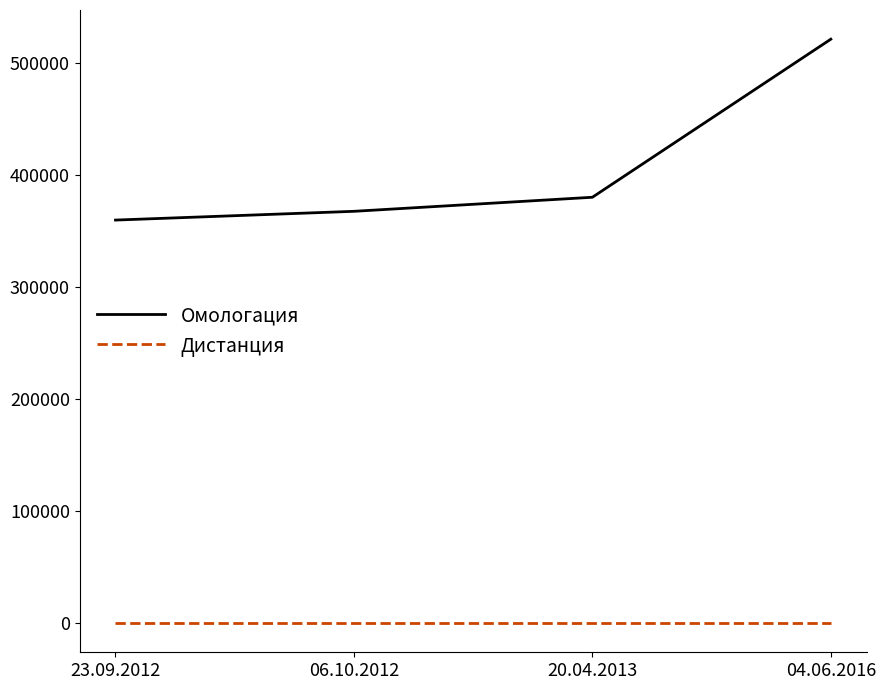

Reading left to right, what are all the values shown in this chart?

Омологация: 359826	367644	380181	521235
Дистанция: 200	200	200	200